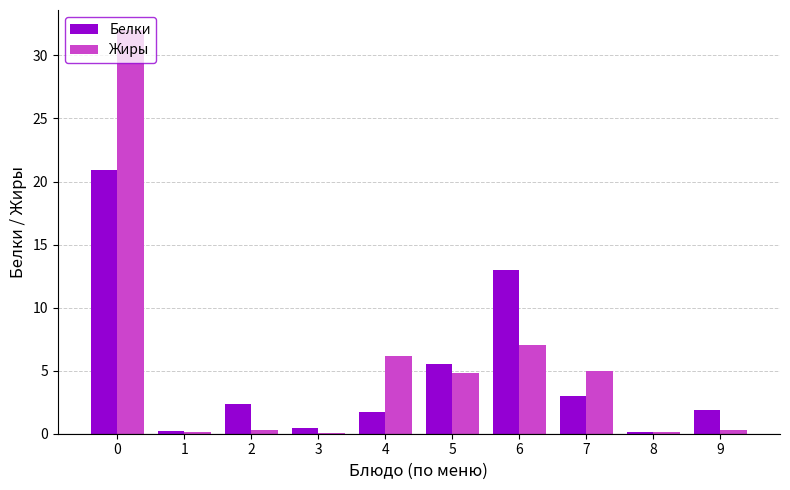

Which series has the largest total across all categories?

Жиры